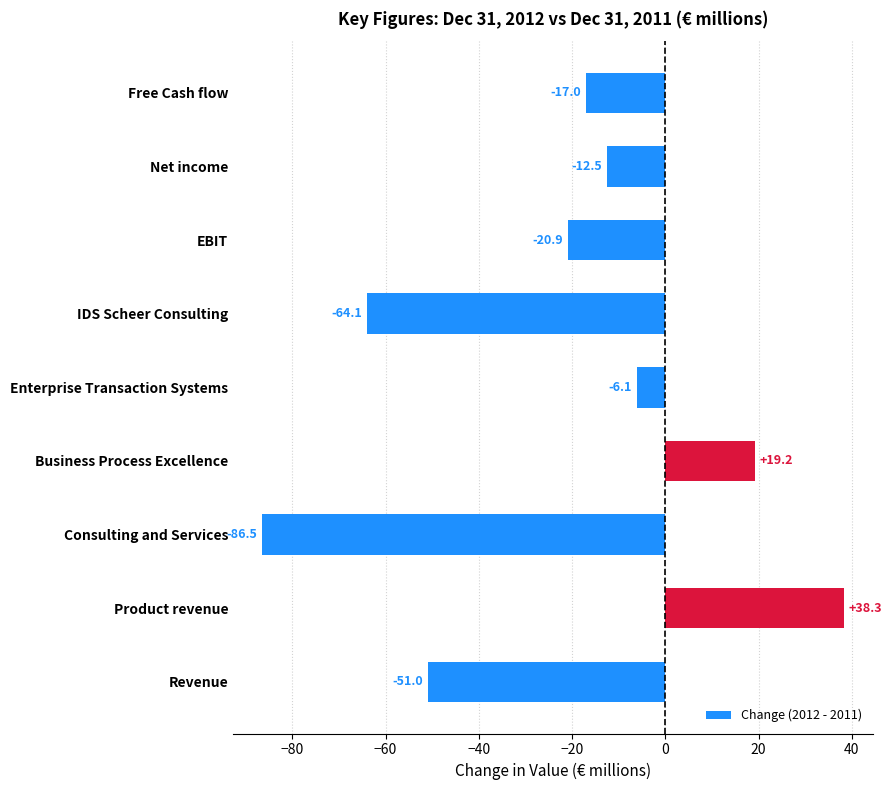

Which category has the lowest value across all series?

Consulting and Services